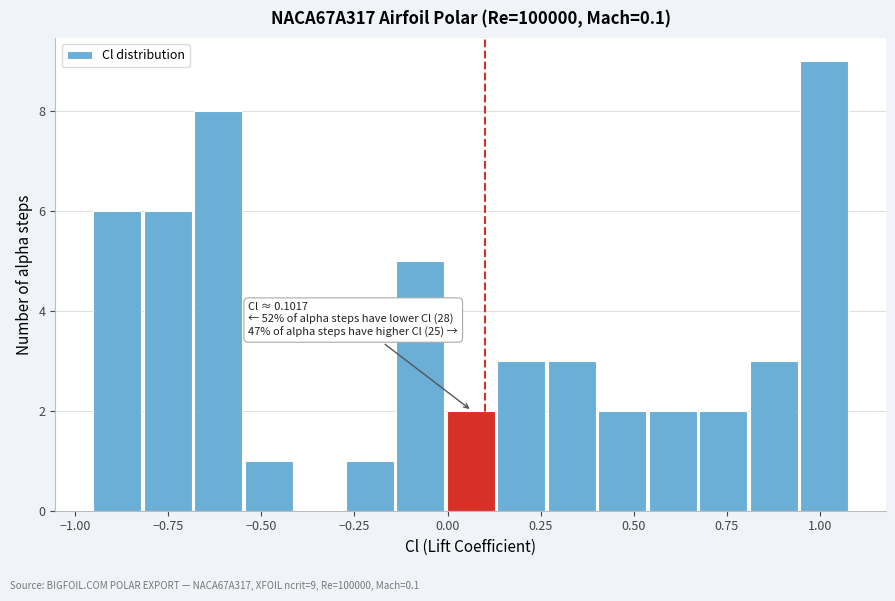

Around what value on the x-axis is the tallest bar? Give the approximate position of its centre, as read against the axis.

1.00